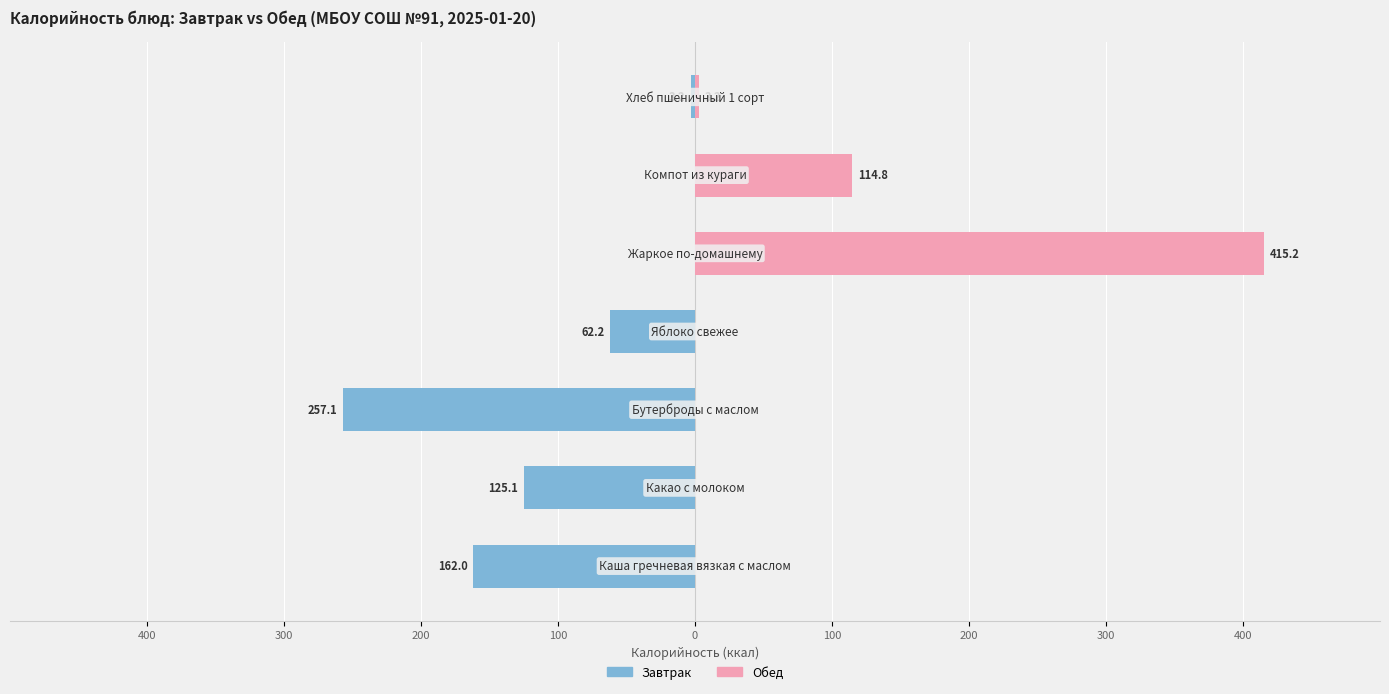

Which series changed the most between 300 and 200?

Завтрак